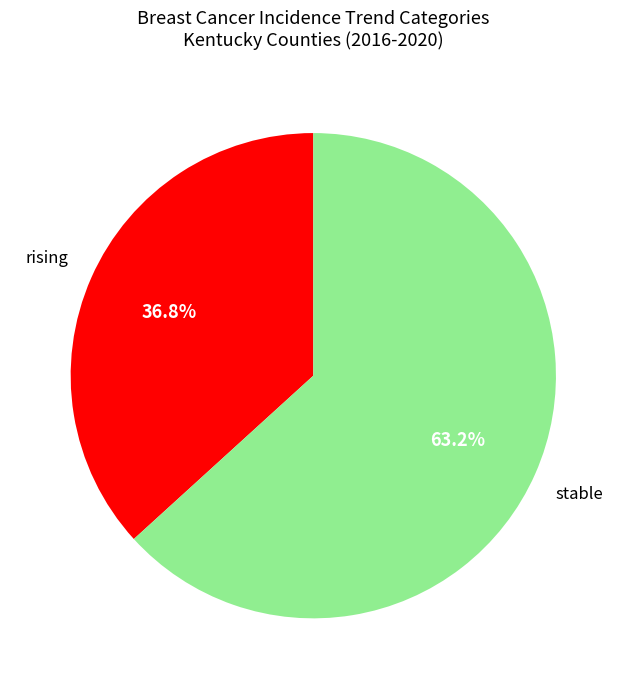

How many slices are in this pie chart?

2